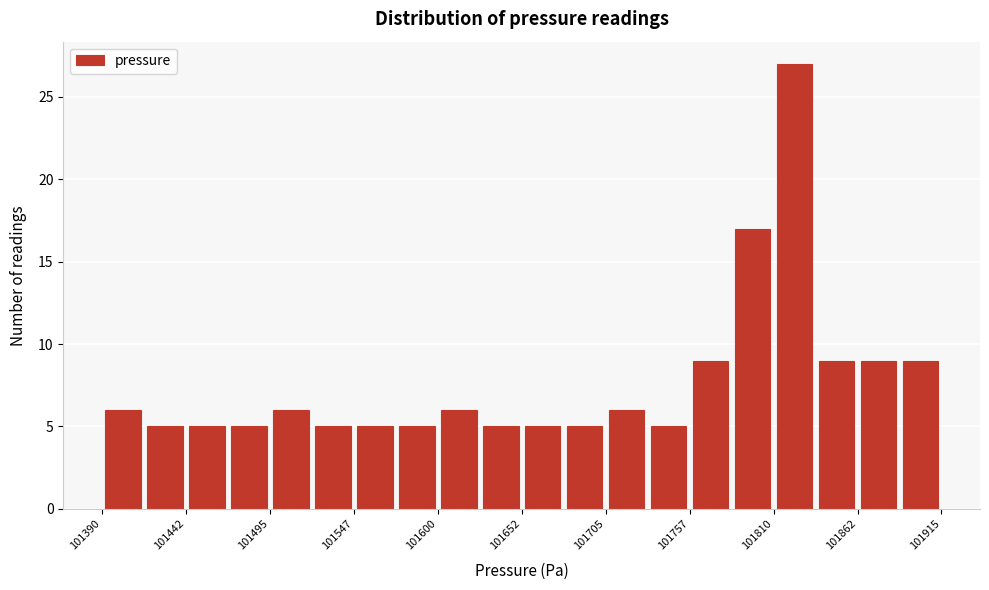

Read against the x-axis, roughly where is the centre of the tallest bar?

101820